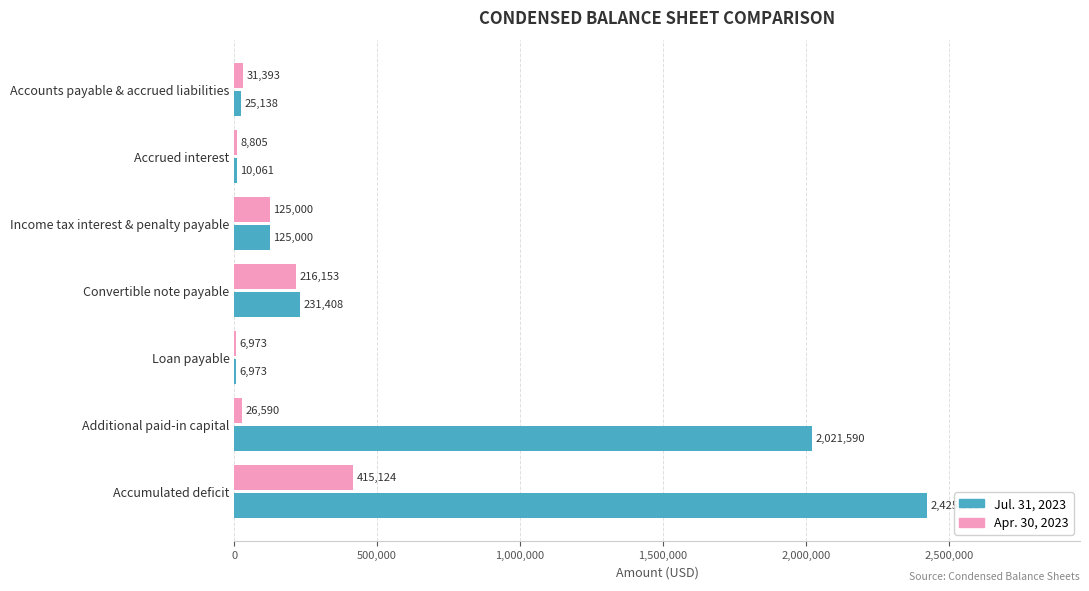

Between Convertible note payable and Accumulated deficit, which series saw the biggest shift?

Jul. 31, 2023